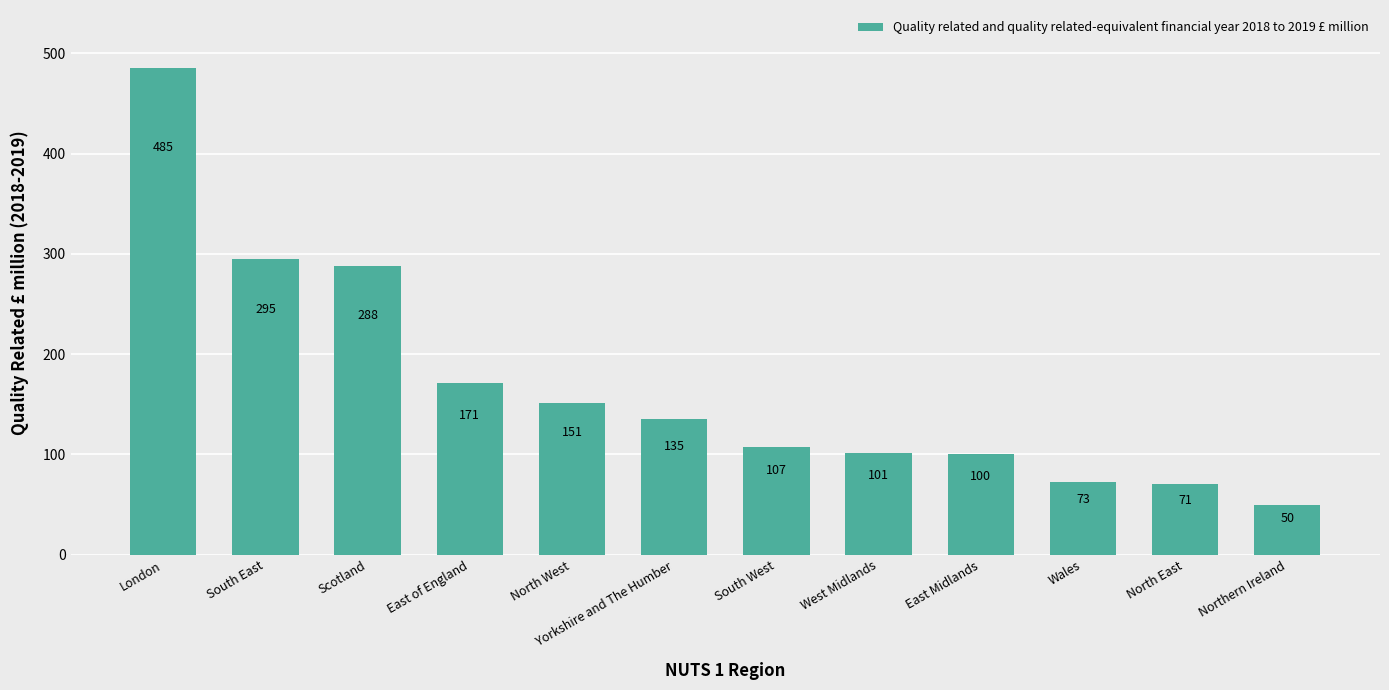

Rank the categories by value from highest to lowest.

London, South East, Scotland, East of England, North West, Yorkshire and The Humber, South West, West Midlands, East Midlands, Wales, North East, Northern Ireland